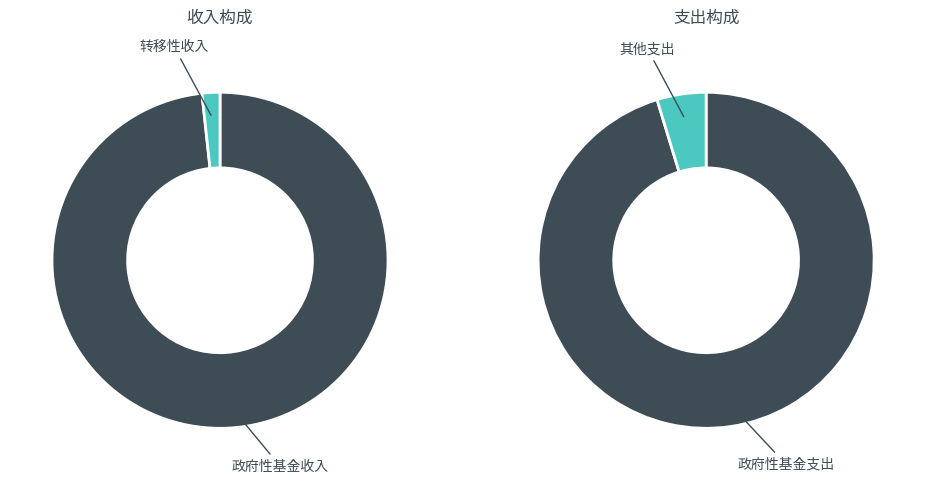

Combined, what portion of the pie is 政府性基金收入 and 转移性收入?

100.0%